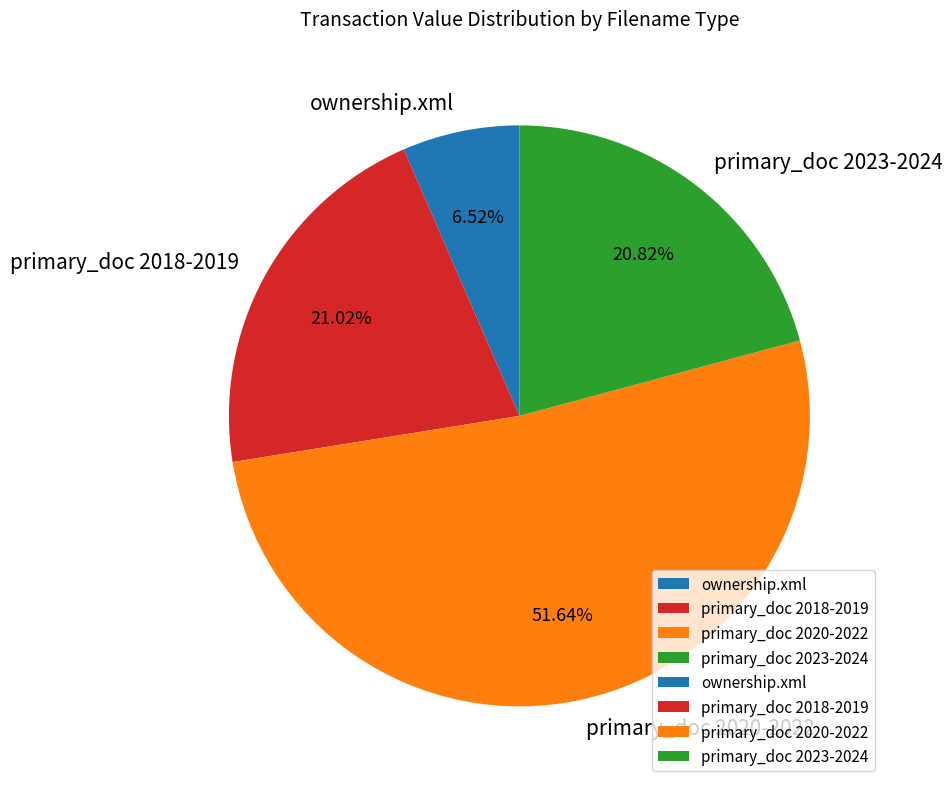

What is the ratio of the value at primary_doc 2020-2022 to the value at primary_doc 2023-2024?

2.5